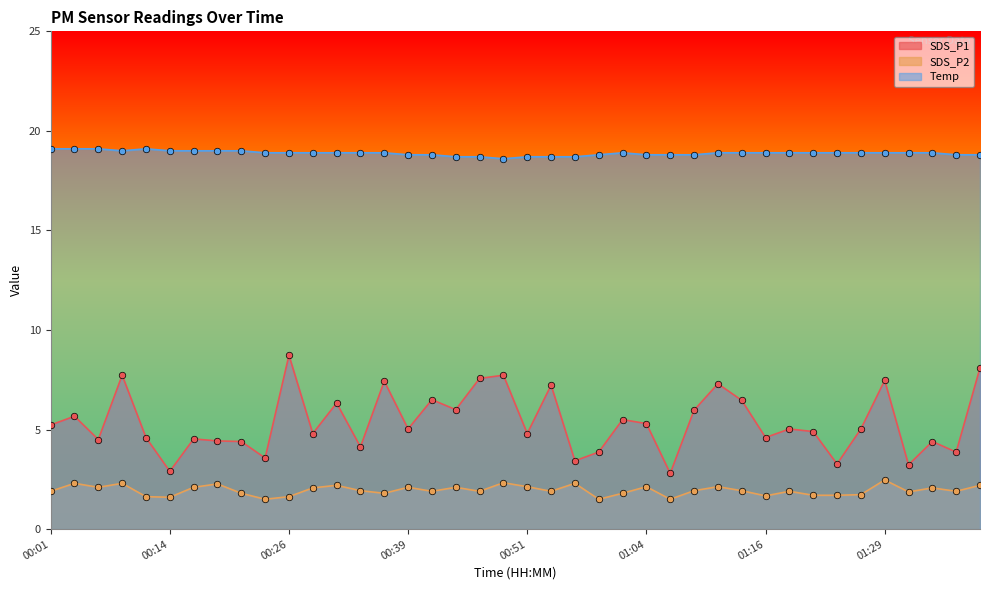

Which series has the widest spread of Y values?

SDS_P1